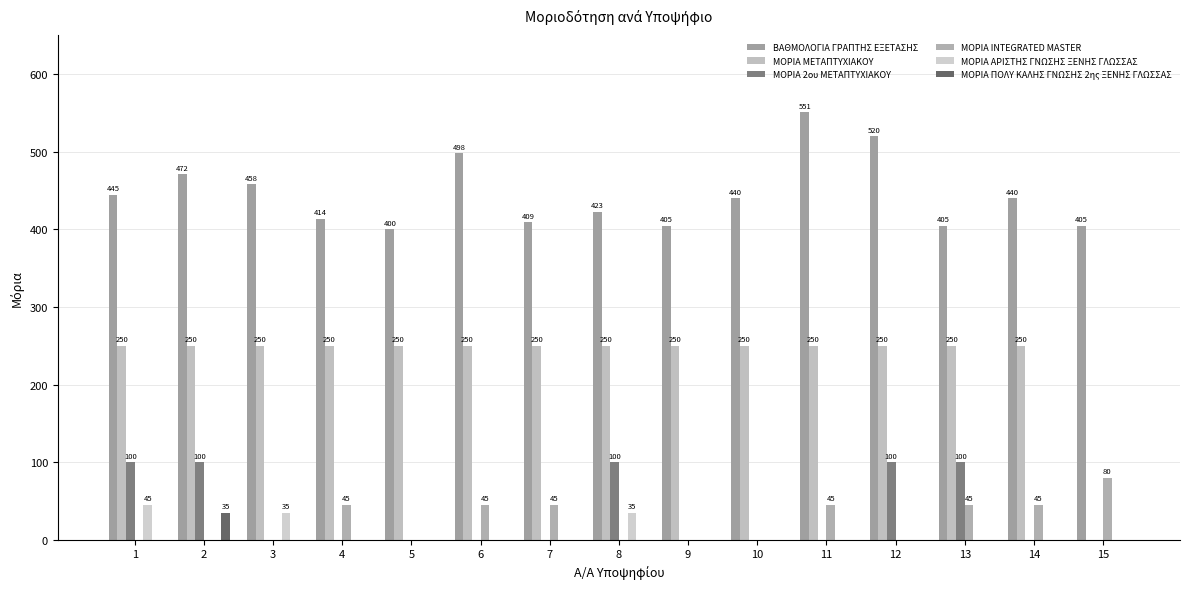

At 1, list the series in order from smallest to largest.

ΜΟΡΙΑ INTEGRATED MASTER, ΜΟΡΙΑ ΠΟΛΥ ΚΑΛΗΣ ΓΝΩΣΗΣ 2ης ΞΕΝΗΣ ΓΛΩΣΣΑΣ, ΜΟΡΙΑ ΑΡΙΣΤΗΣ ΓΝΩΣΗΣ ΞΕΝΗΣ ΓΛΩΣΣΑΣ, ΜΟΡΙΑ 2ου ΜΕΤΑΠΤΥΧΙΑΚΟΥ, ΜΟΡΙΑ ΜΕΤΑΠΤΥΧΙΑΚΟΥ, ΒΑΘΜΟΛΟΓΙΑ ΓΡΑΠΤΗΣ ΕΞΕΤΑΣΗΣ